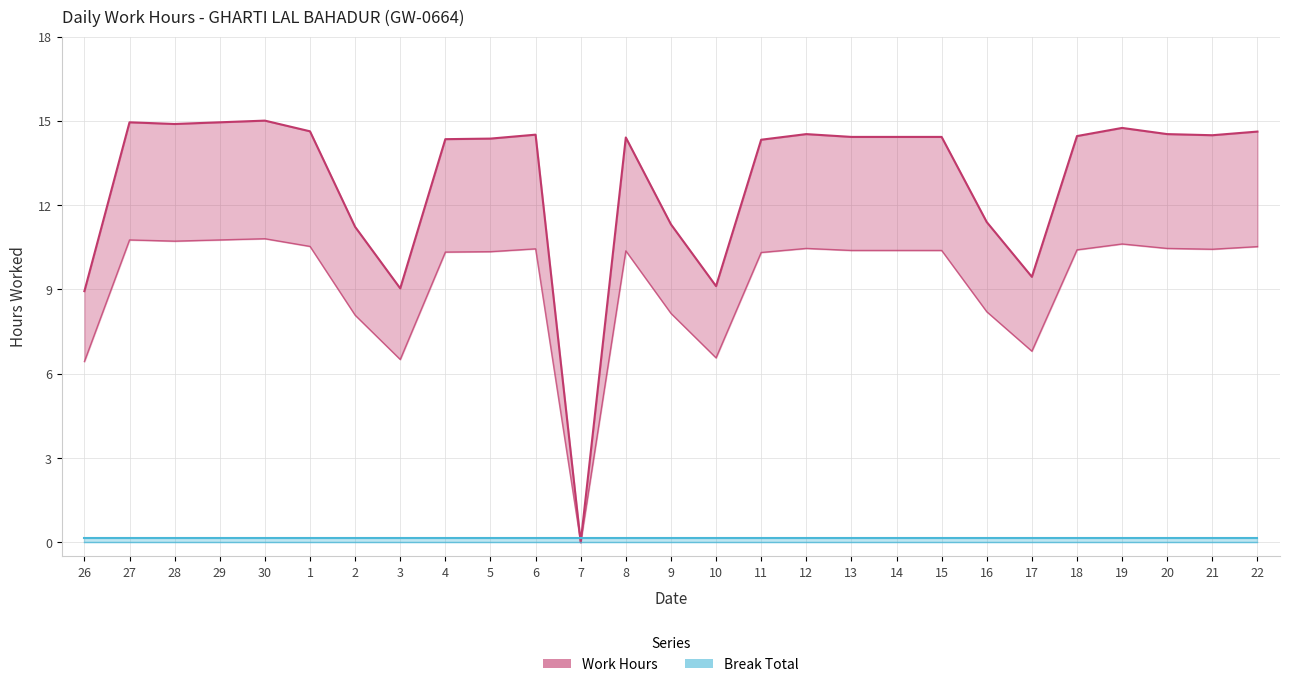

Is the value of Work Hours at 5 greater than the value of Break Total at 11?

Yes